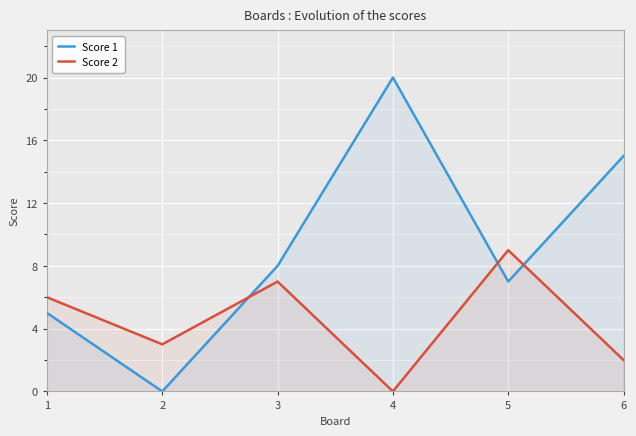

Which category has the lowest value across all series?

2